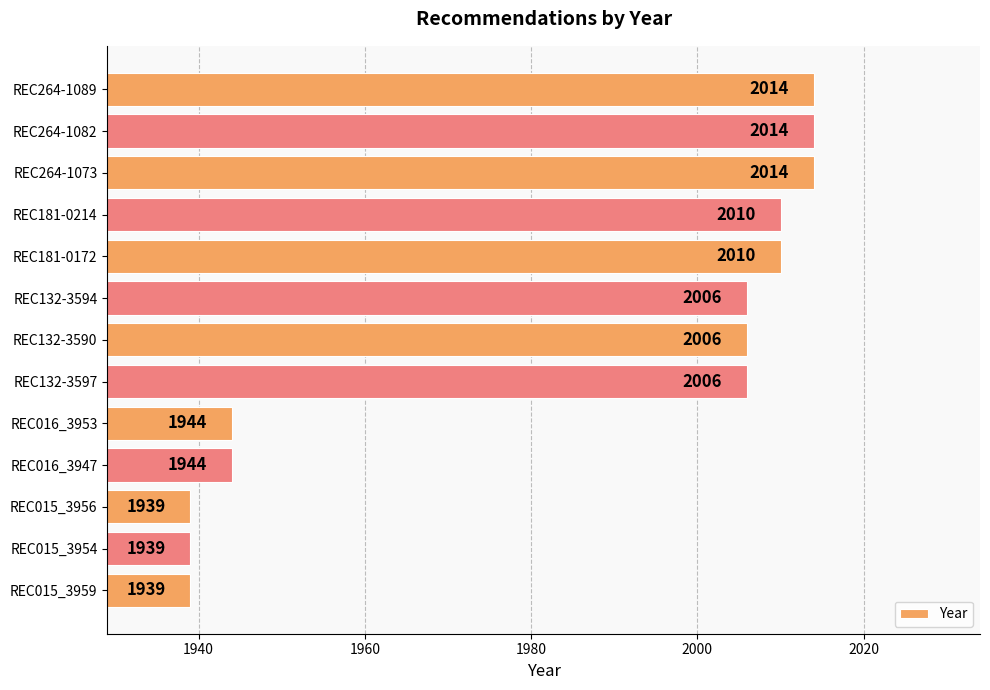

What is the change in value from REC264-1073 to REC015_3954?

-75